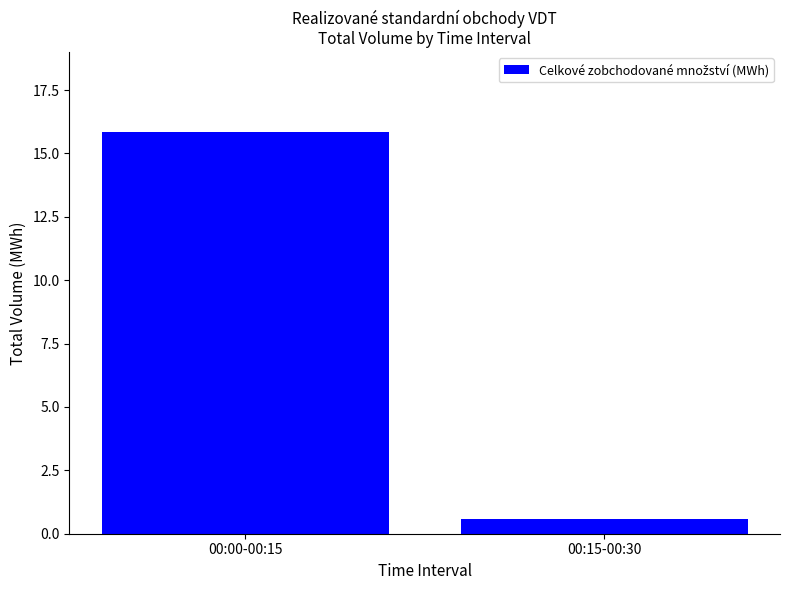

What is the difference between the maximum and minimum values?

15.2